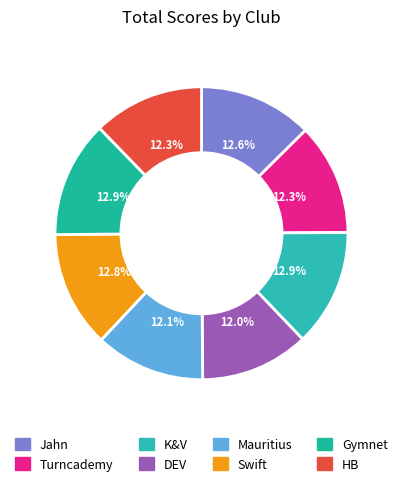

What percentage do Mauritius and DEV together represent?

24.1%